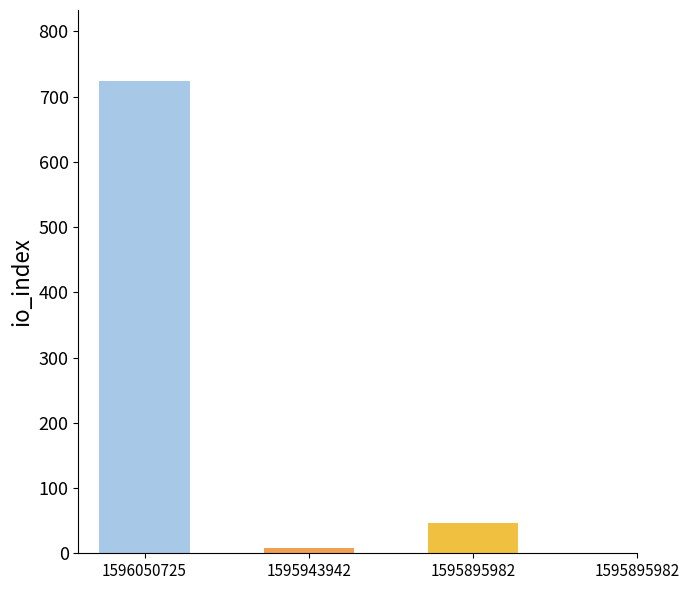

At which category does the chart reach its minimum across all series?

1595895982